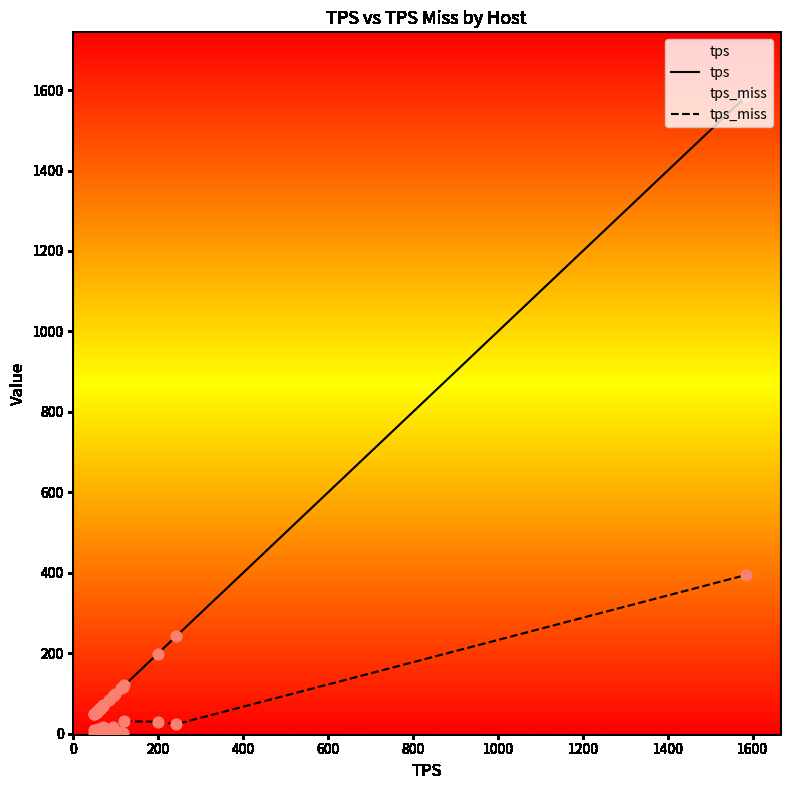

Which series has the largest total across all categories?

tps